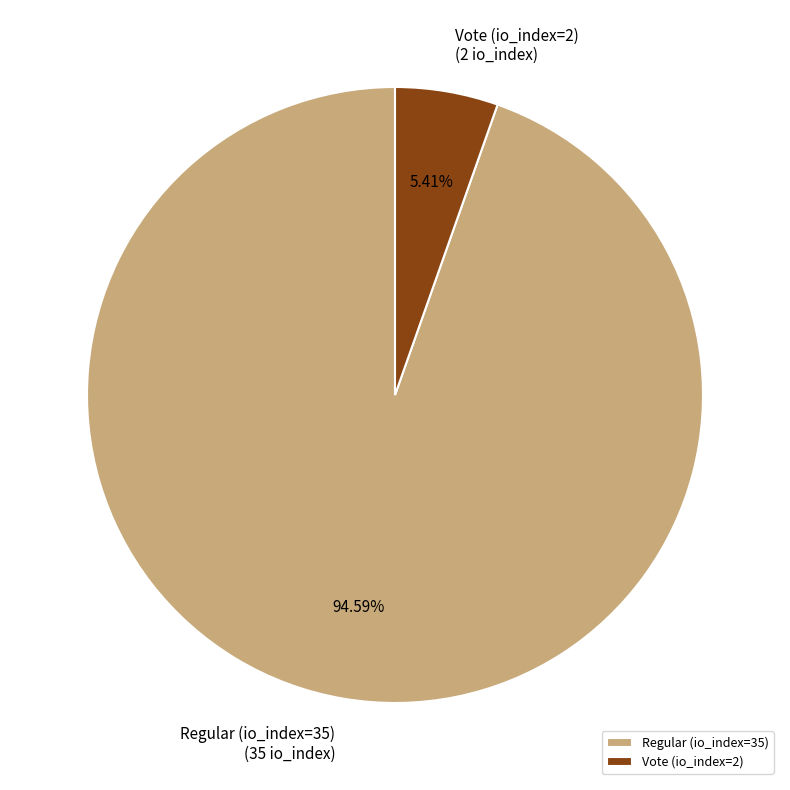

To the nearest percent, what percentage of the pie is Vote (io_index=2)?

5%